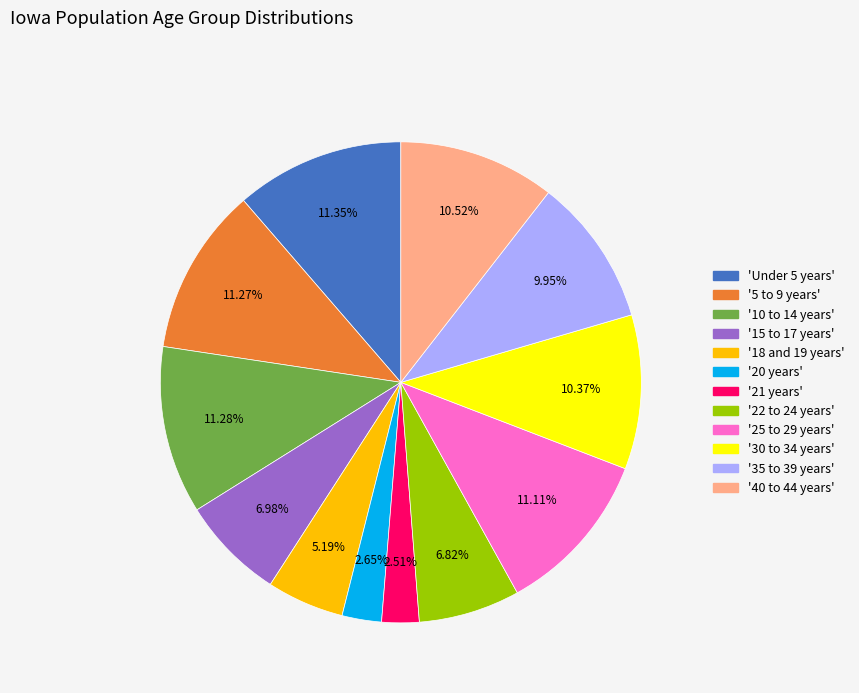

Does any single category account for the majority?

No